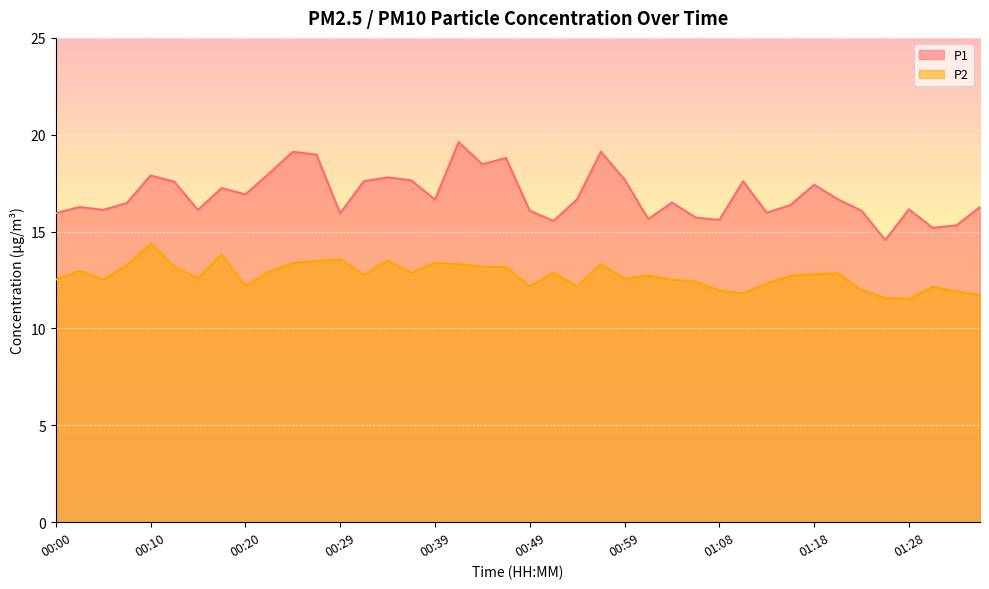

Where is the first local minimum for P2?

00:05